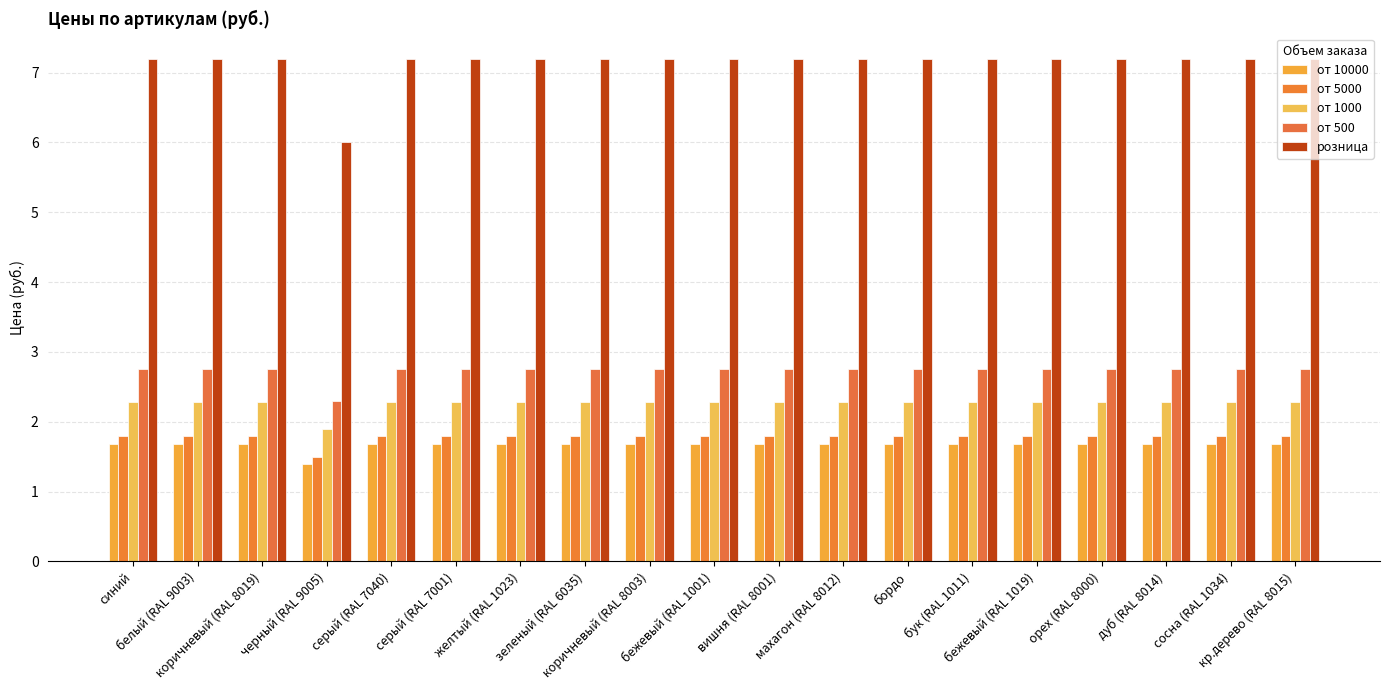

What is the average value of the от 5000 series?

1.8